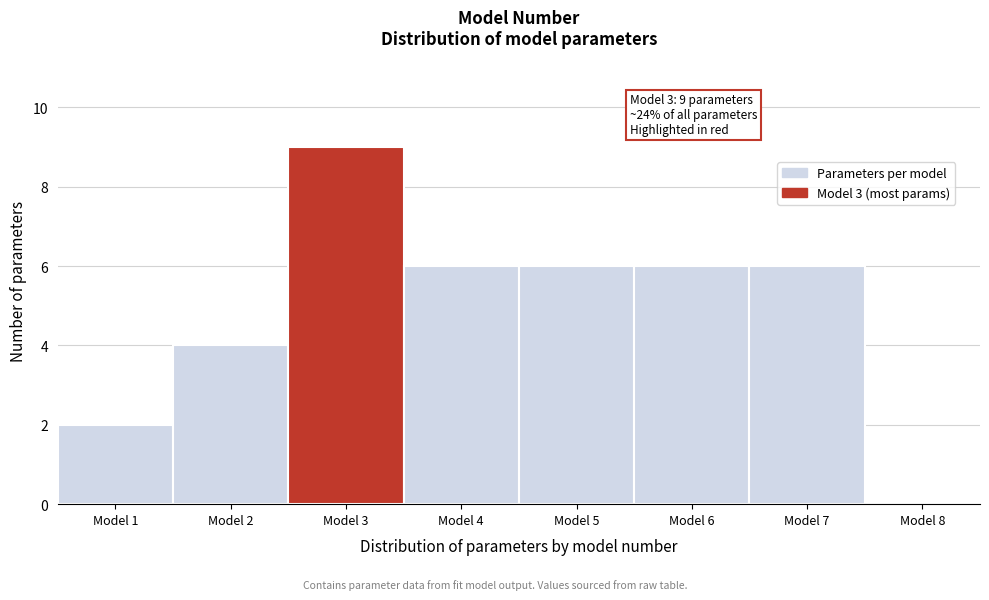

Which range on the x-axis has the tallest bar?

2.5 to 3.5